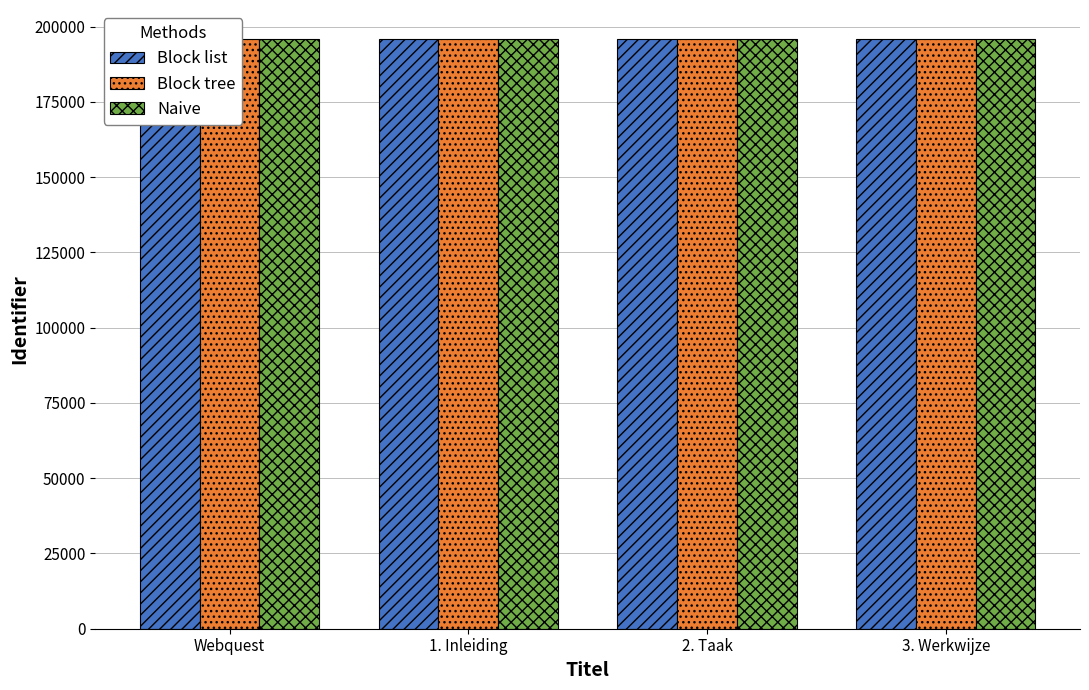

At which label is Block tree closest to 195728?

1. Inleiding